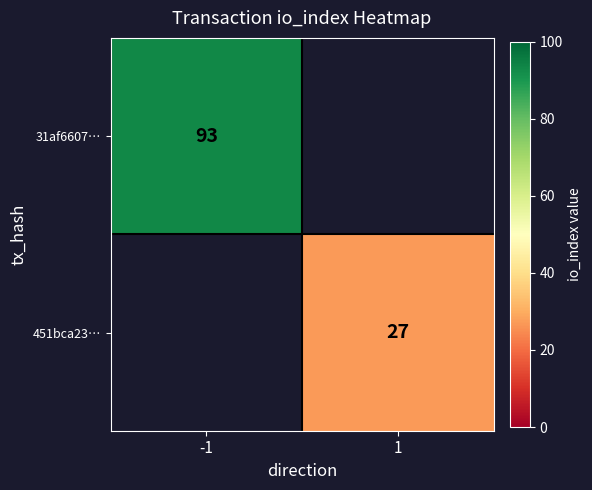

The 31af6607… series shows 133 at -1. True or false?

False